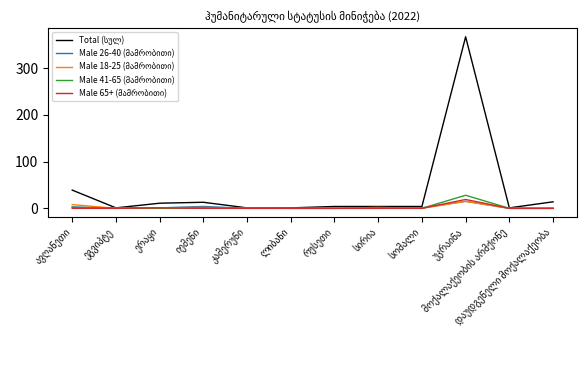

Is the value of Total (სულ) at იემენი greater than the value of Male 26-40 (მამრობითი) at რუსეთი?

Yes